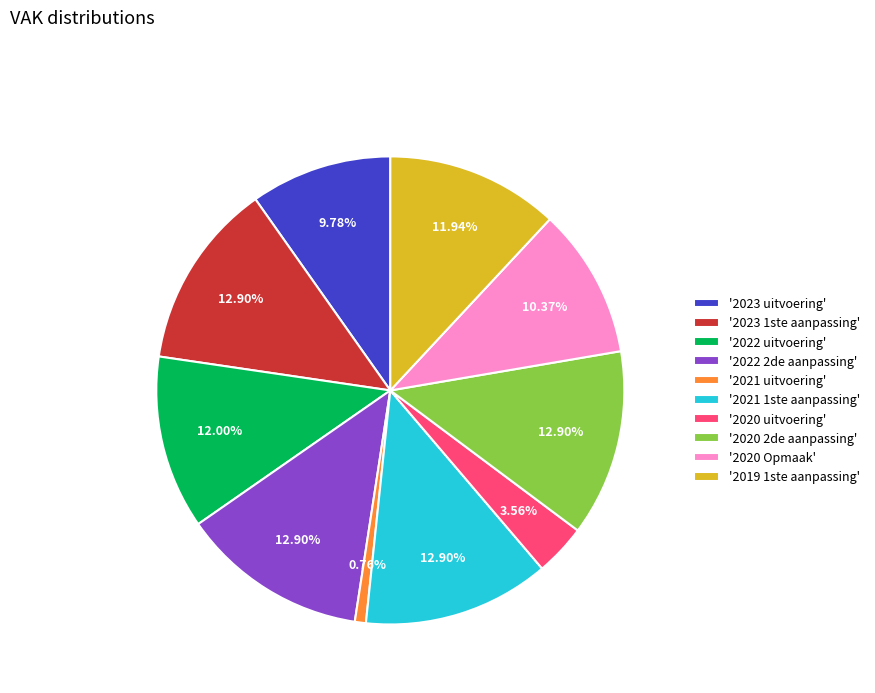

Do '2021 1ste aanpassing' and '2022 2de aanpassing' together represent more than half of the pie?

No